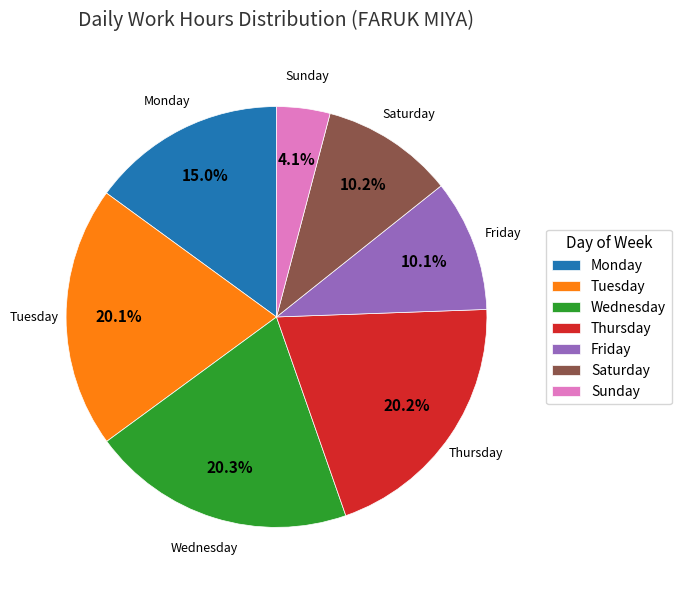

How many segments does this pie chart have?

7